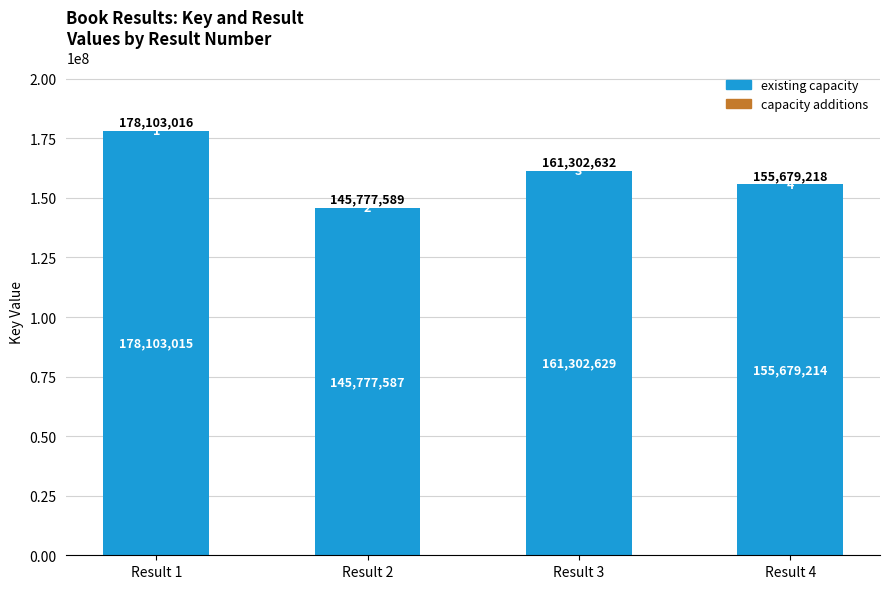

Does the chart contain stacked bars?

Yes